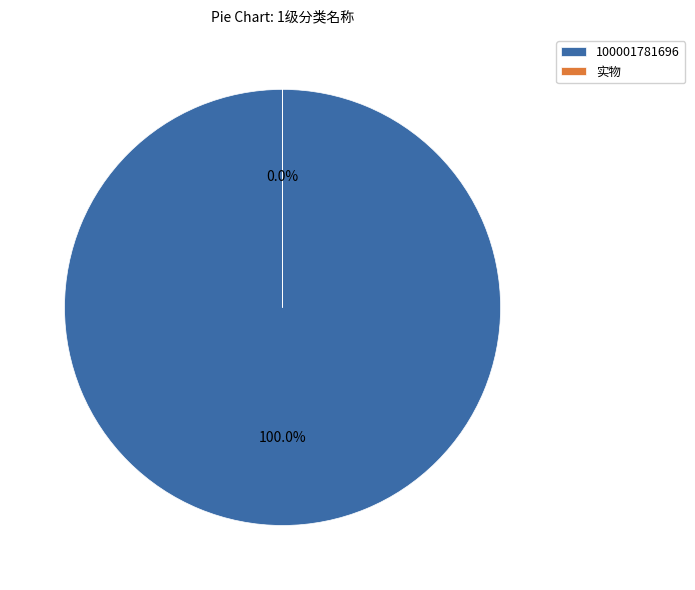

What is the ratio of the value at 100001781696 to the value at 实物?

89647.5